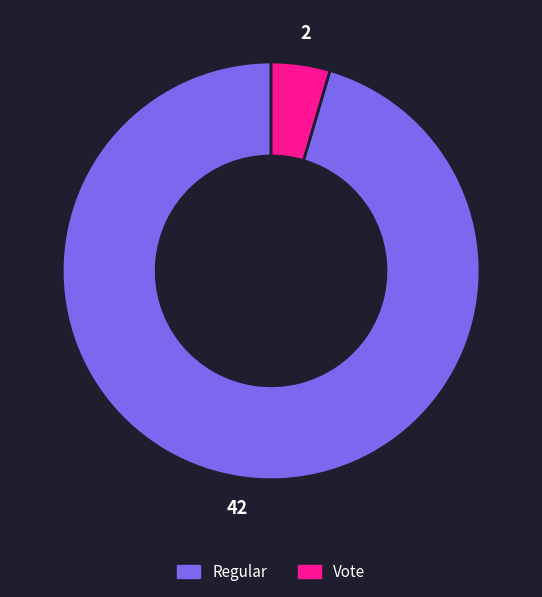

Which slice is the largest?

Regular